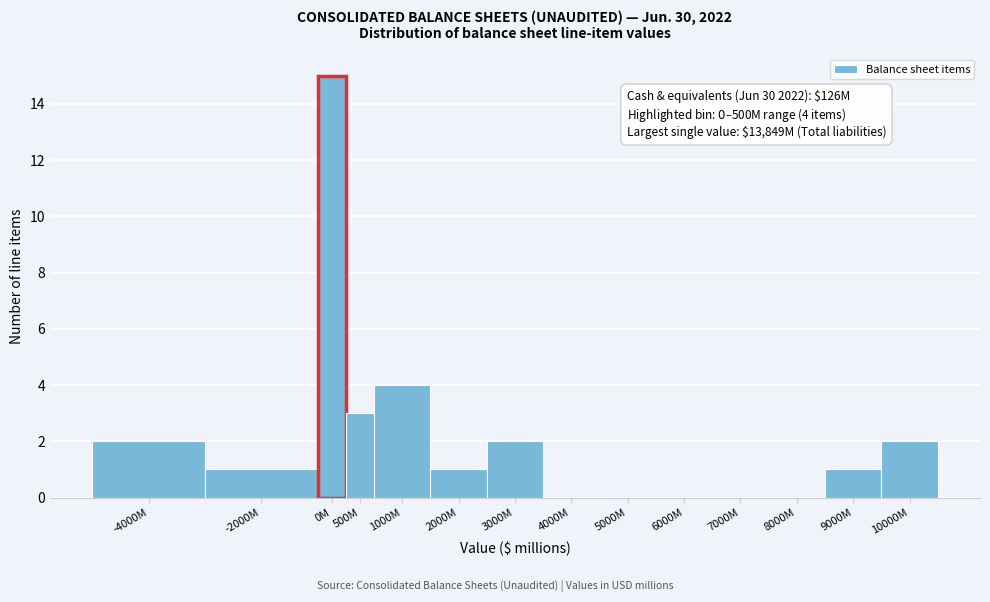

Reading right to left, list all the values displayed in this chart.

10000M=2	9000M=1	8000M=0	7000M=0	6000M=0	5000M=0	4000M=0	3000M=2	2000M=1	1000M=4	500M=3	0M=15	-2000M=1	-4000M=2